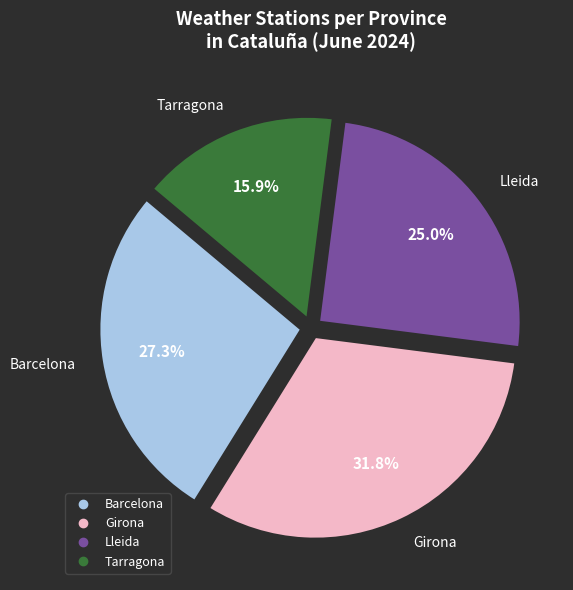

To the nearest percent, what percentage of the pie is Girona?

32%